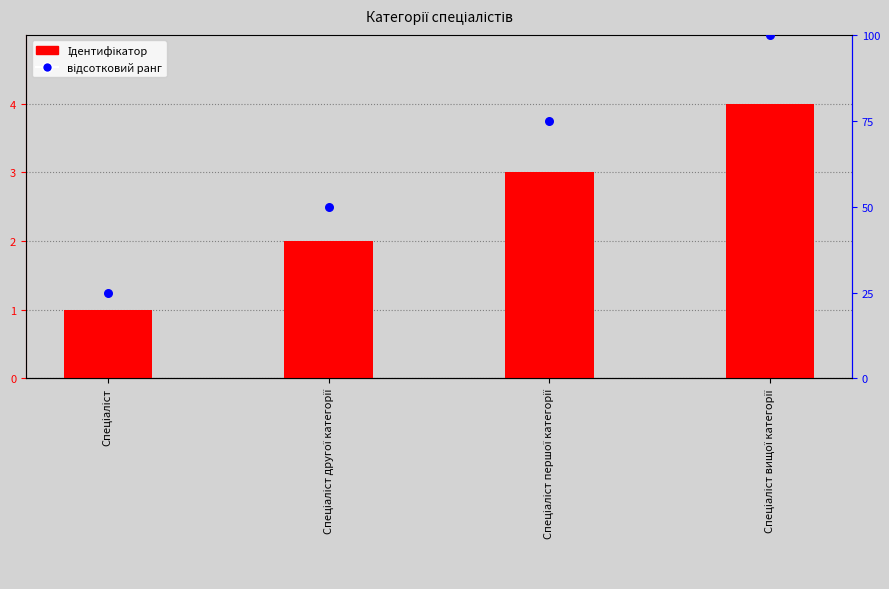

Which series contains the lowest Y value?

Ідентифікатор